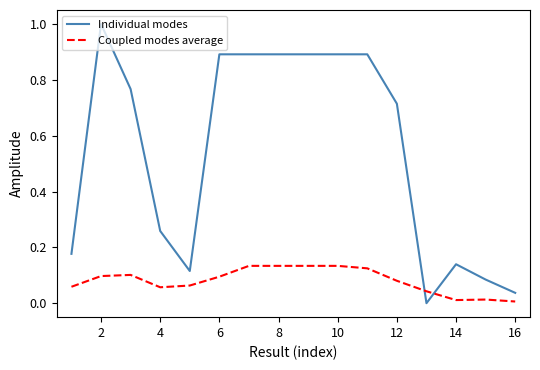

Which series ends up on top after the final intersection of Coupled modes average and Individual modes?

Individual modes